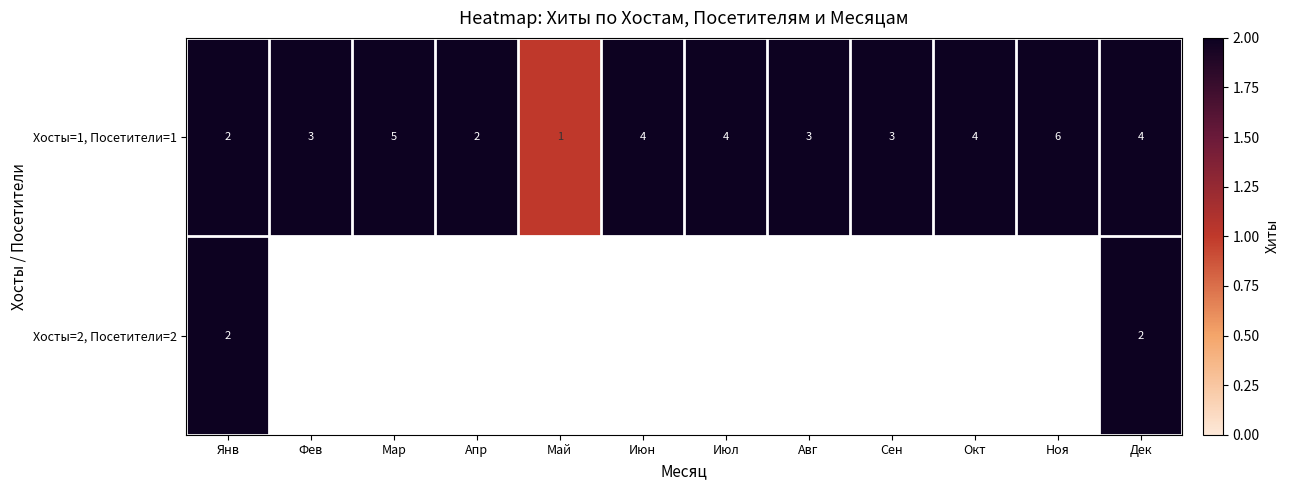

What is the difference between the maximum and minimum values in the Хосты=1, Посетители=1 series?

5